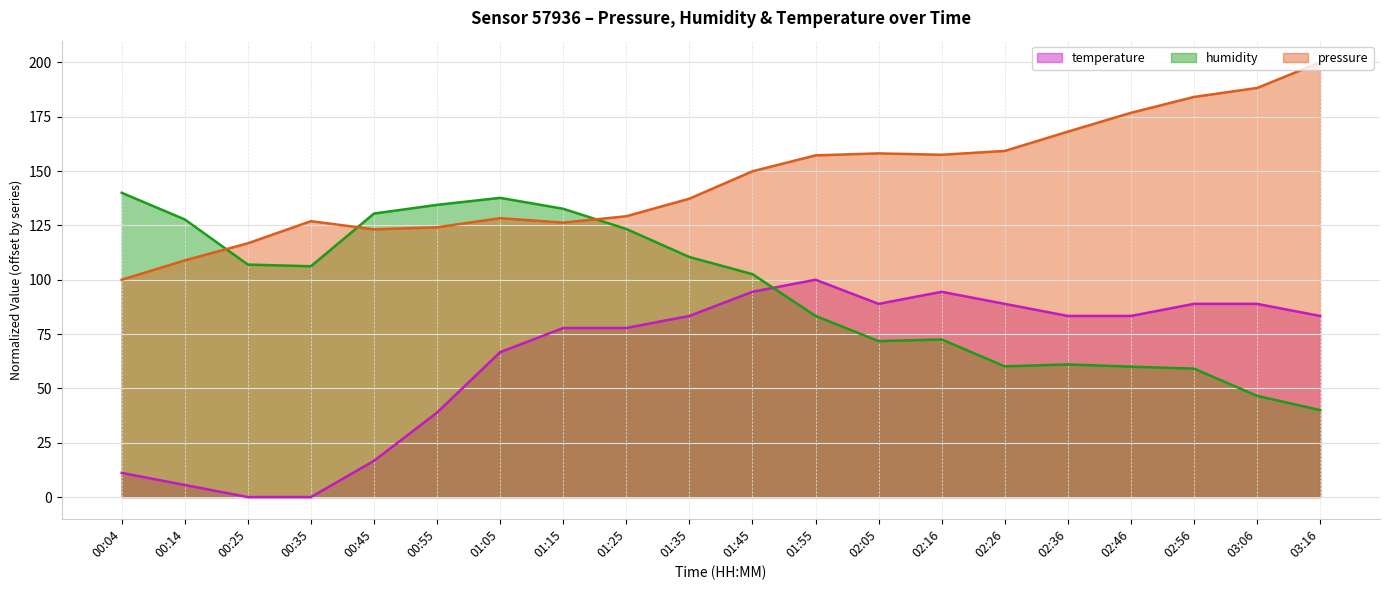

List the series in order of their overall mean, lowest first.

temperature, humidity, pressure